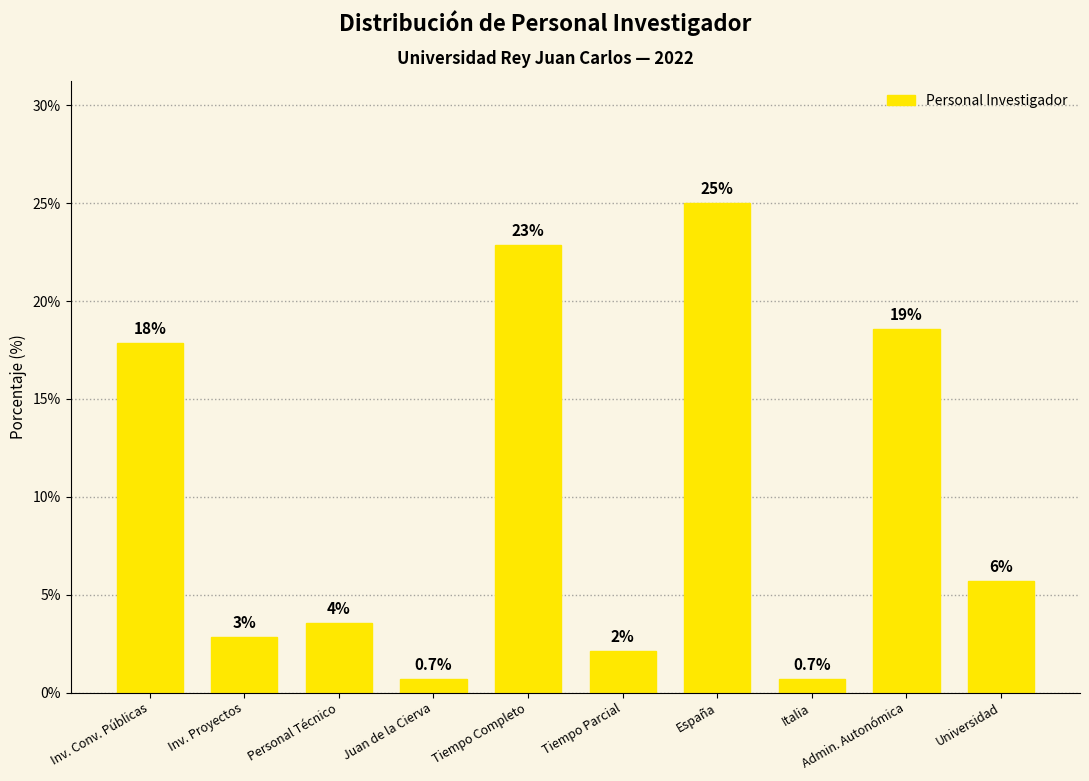

Reading left to right, transcribe all the data shown in this chart.

Inv. Conv. Públicas=17.9	Inv. Proyectos=2.9	Personal Técnico=3.6	Juan de la Cierva=0.7	Tiempo Completo=22.9	Tiempo Parcial=2.1	España=25.0	Italia=0.7	Admin. Autonómica=18.6	Universidad=5.7